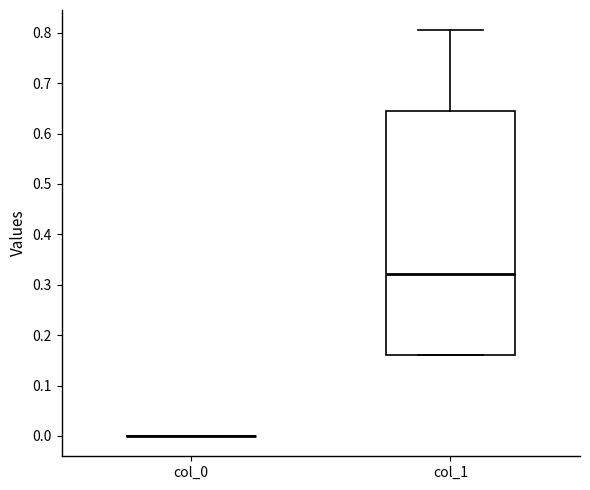

Reading left to right, transcribe this box plot: for each box, give where its median line is, the range the box spans, and where its two whiskers end, as read against the y-axis. The values are not printed on the chart, so give them approximately, as read against the axis.

col_0: box collapsed to a line at 0.00, whiskers 0.00 to 0.00
col_1: median 0.32, box 0.16 to 0.64, whiskers 0.16 to 0.80